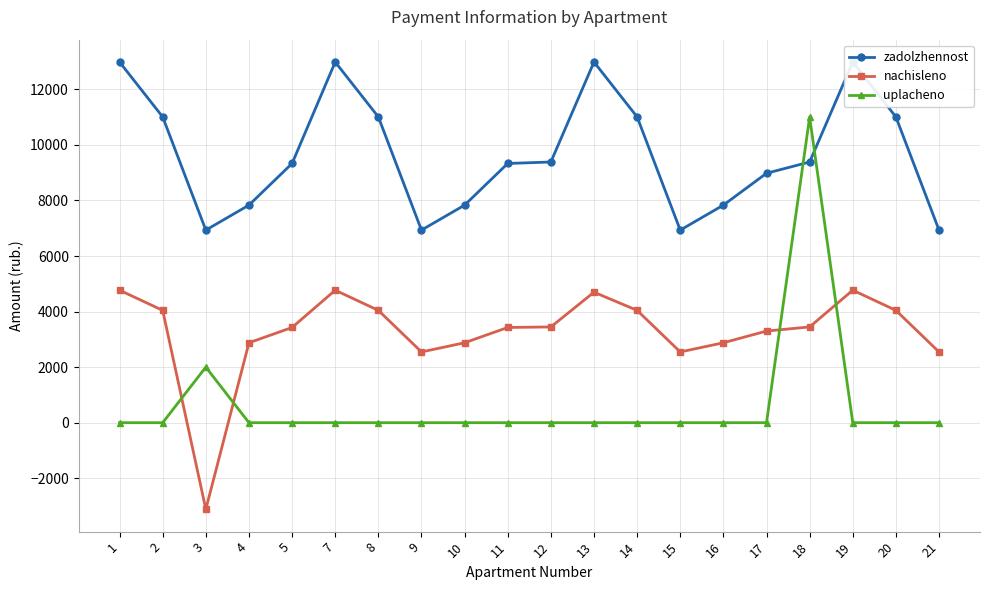

At how many categories does at least one series exceed 12556?

4